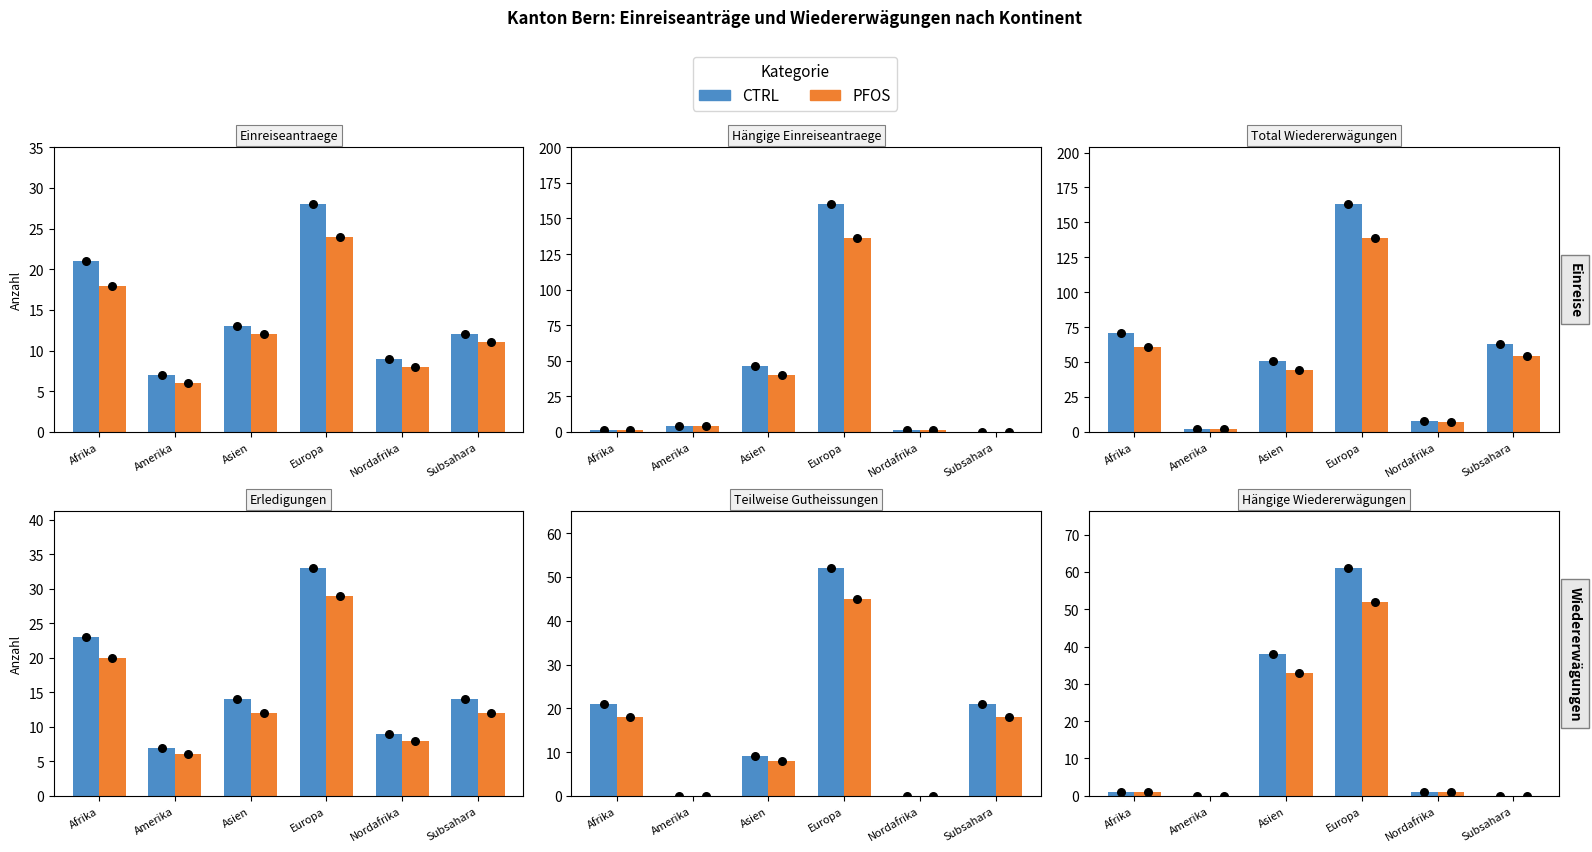

At how many categories does at least one series exceed 19?

2